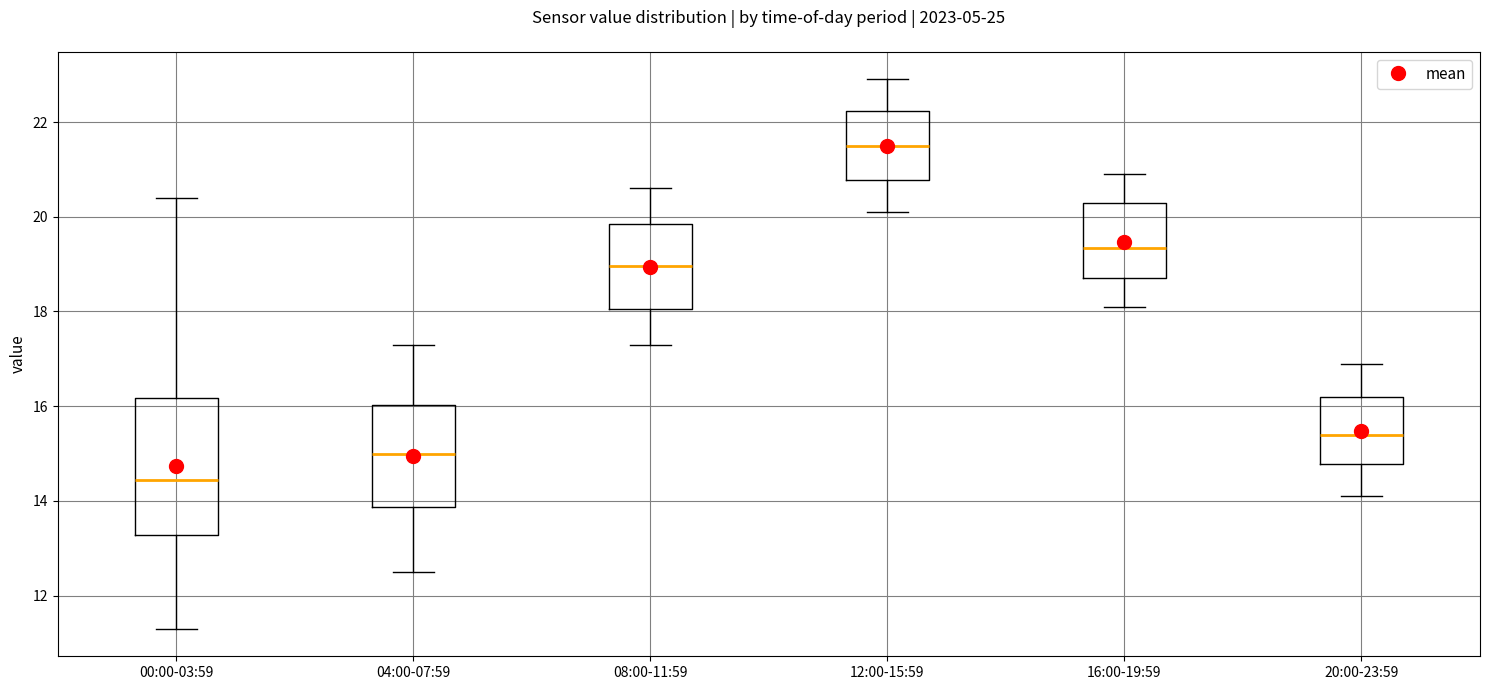

Which box's median line is the lowest?

00:00-03:59